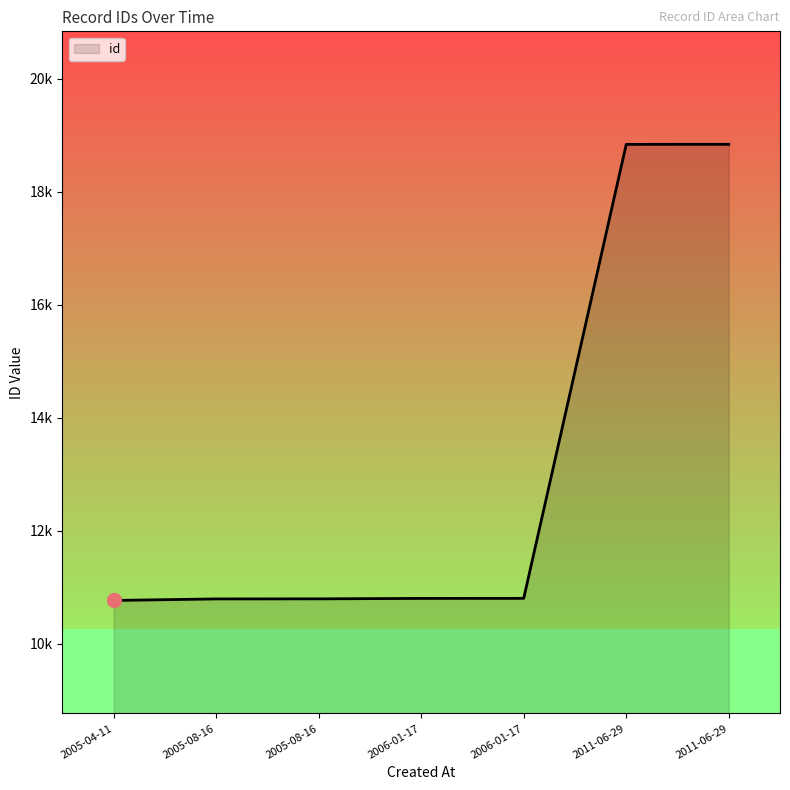

Is this an area chart (filled region under the line)?

Yes